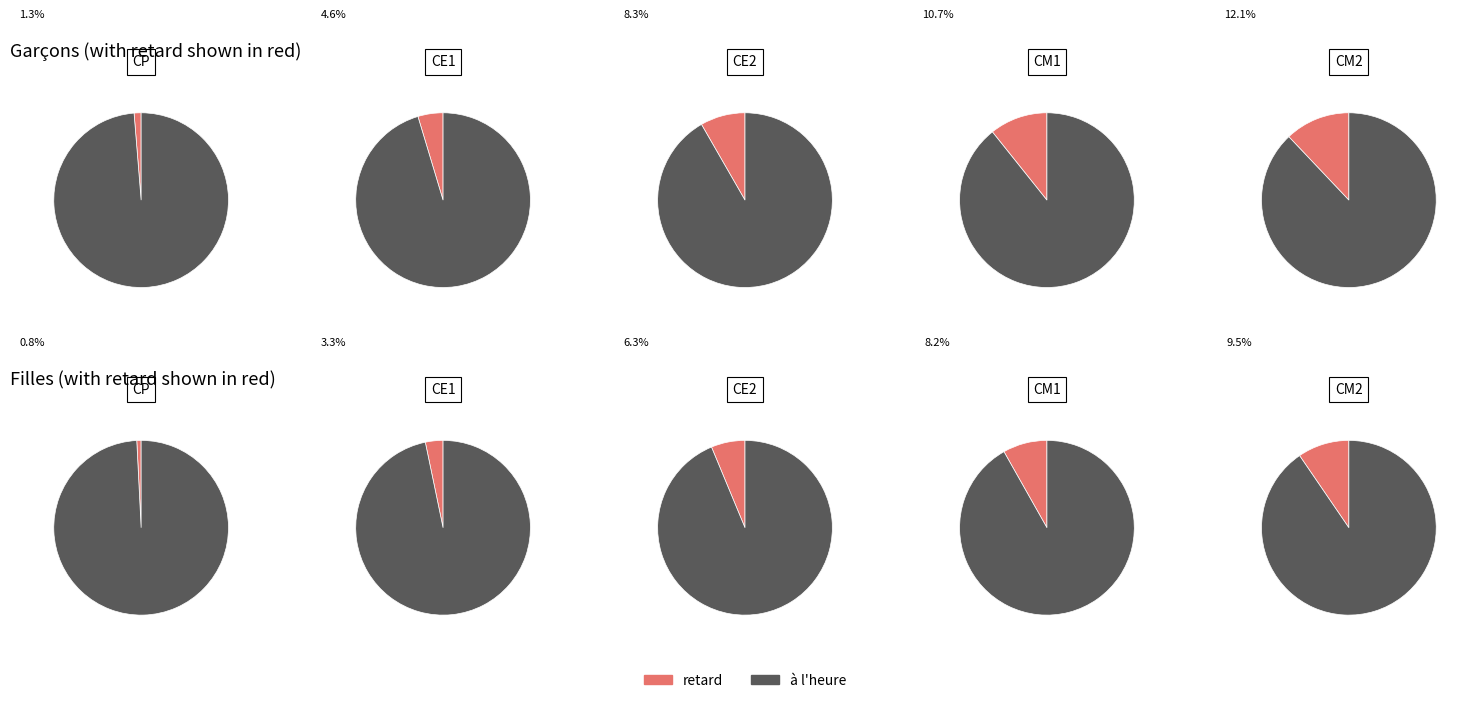

What is the largest slice in the pie chart?

CM2